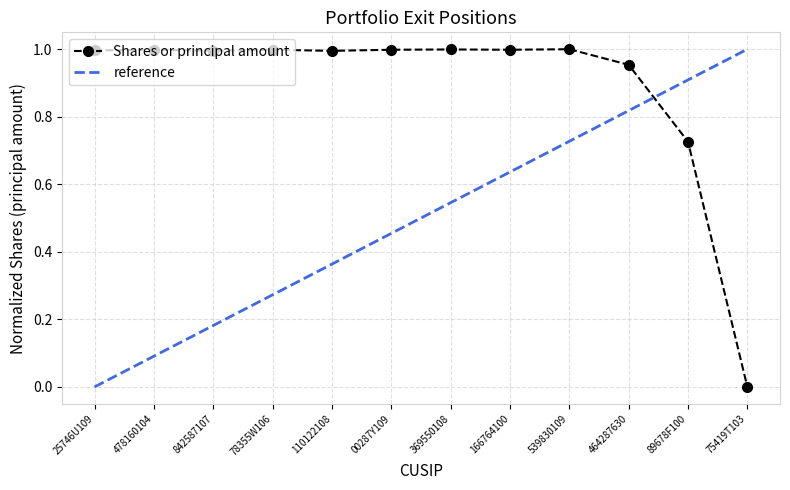

Which has a higher value, 89678F100 or 842587107?

842587107